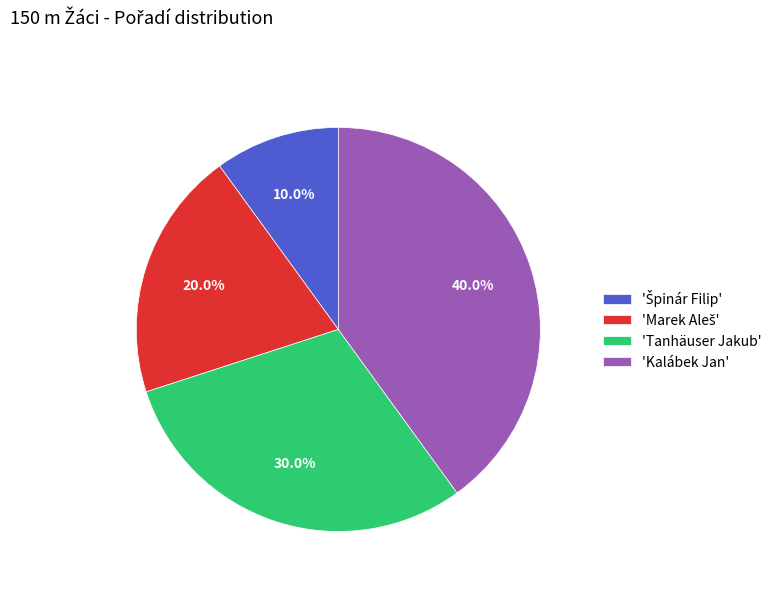

Which category has the biggest portion of the pie?

'Kalábek Jan'